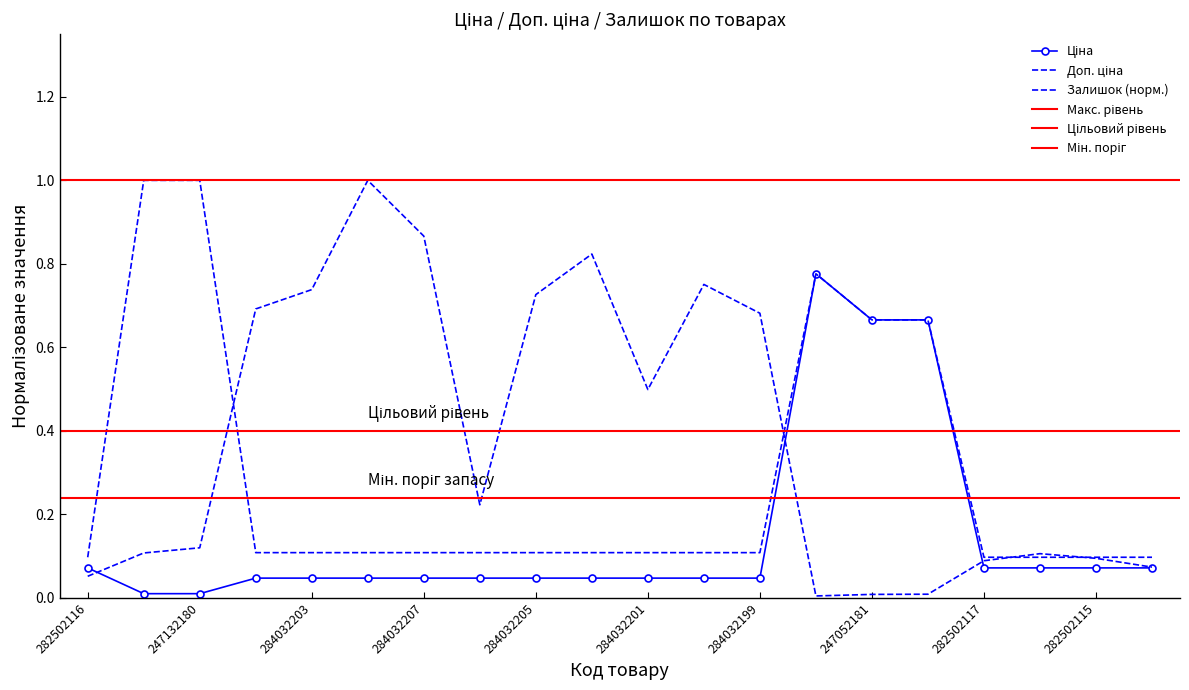

What is the difference between the maximum and minimum values in the Доп. ціна series?

0.9